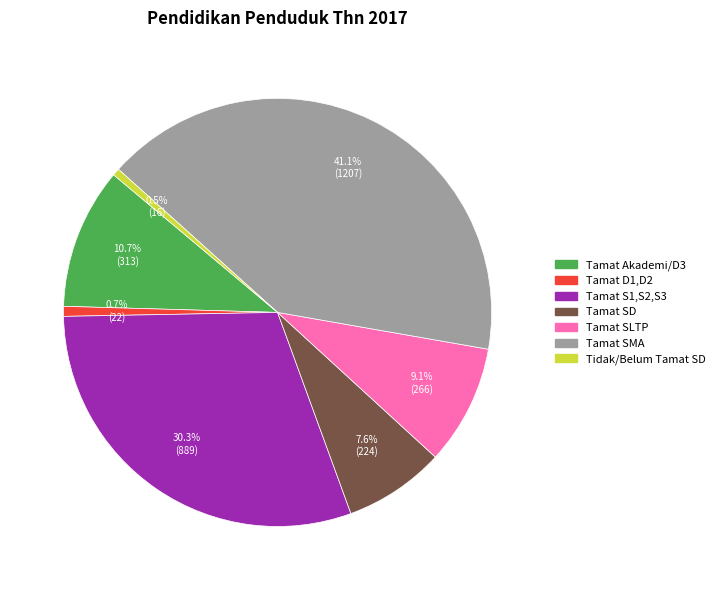

To the nearest percent, what is the difference between the largest and smallest slice percentages?

41%